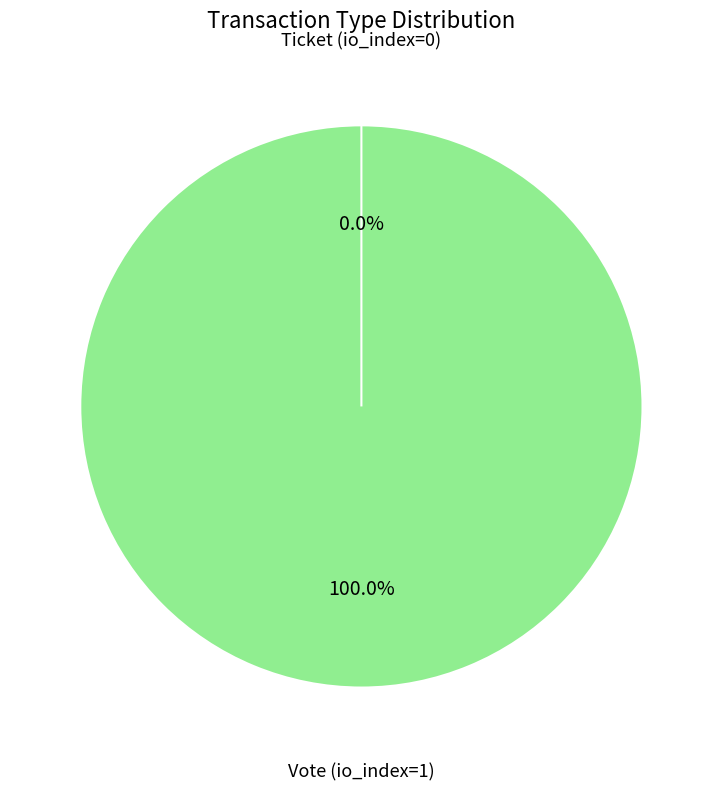

Count the number of slices in the pie.

2